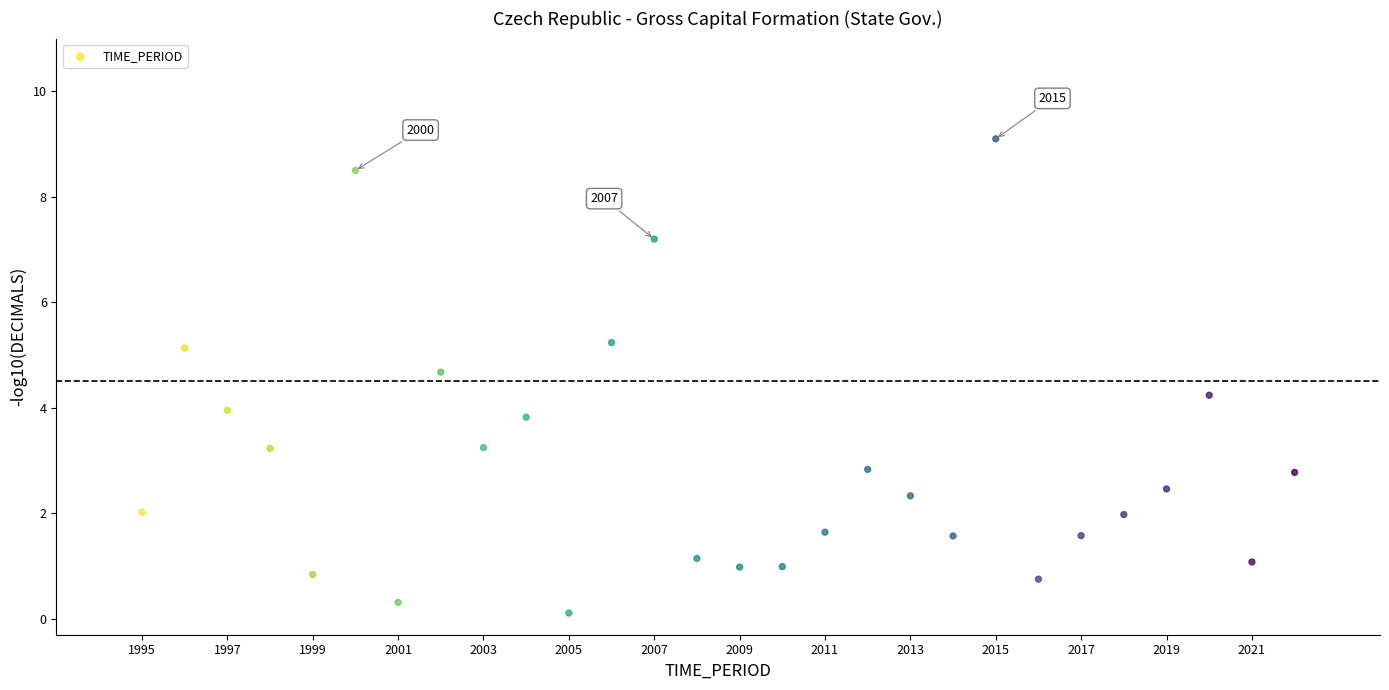

What is the range of Y values (max minus min)?

9.0